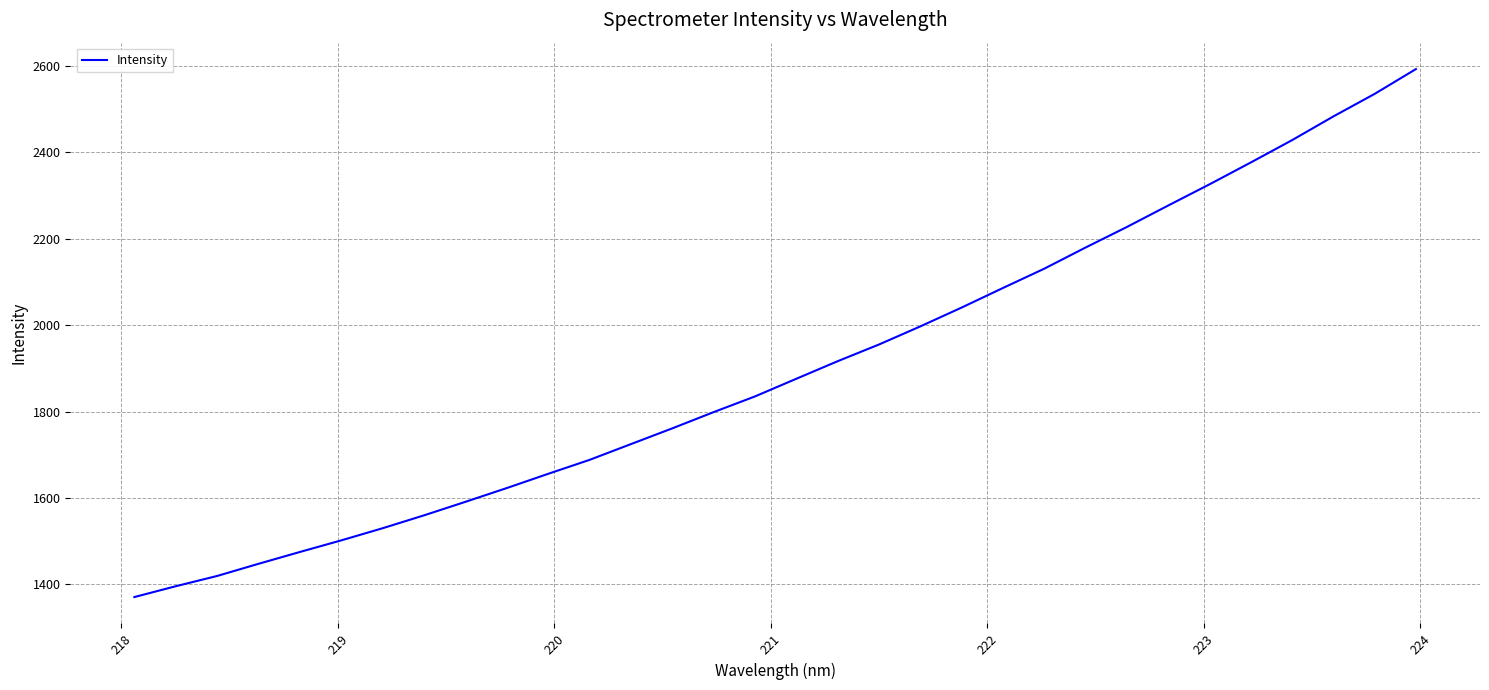

What is the minimum value shown in the chart?

1370.5